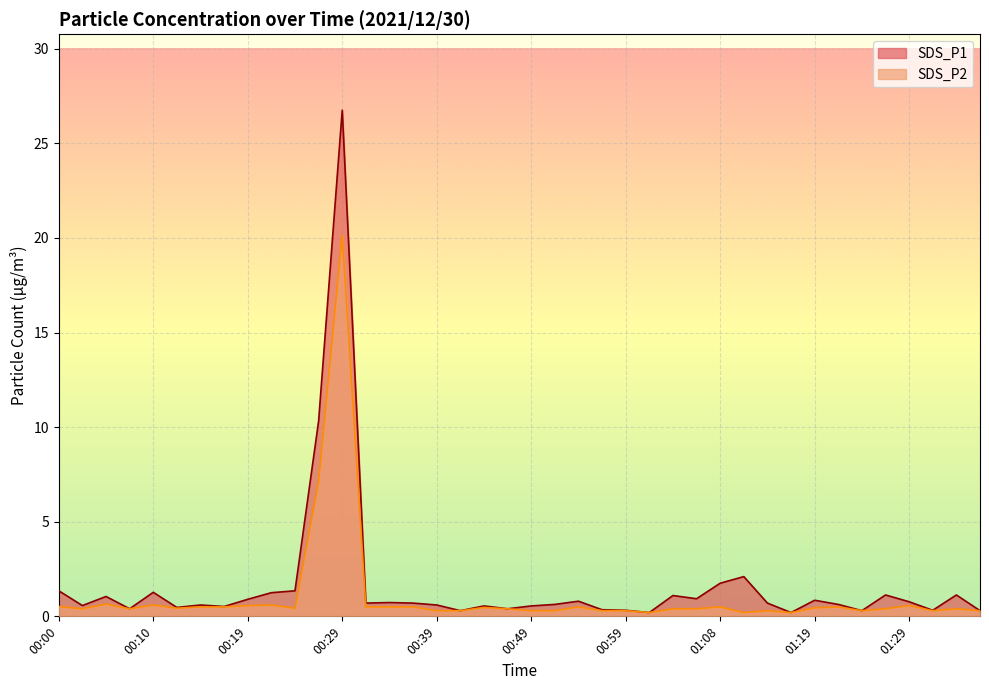

Which series has the largest range (max minus min)?

SDS_P1